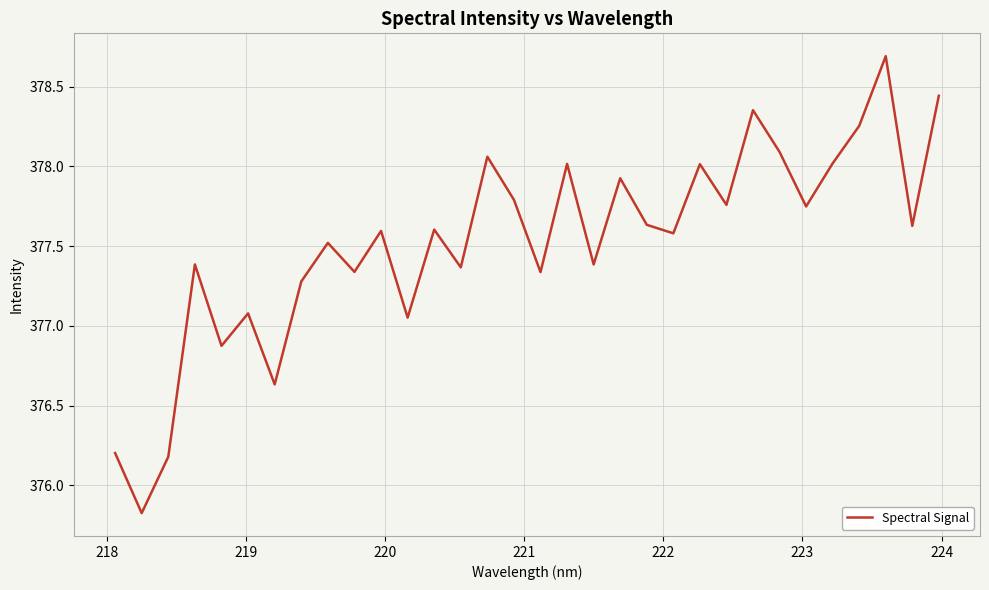

What is the difference between the maximum and minimum values?

2.9